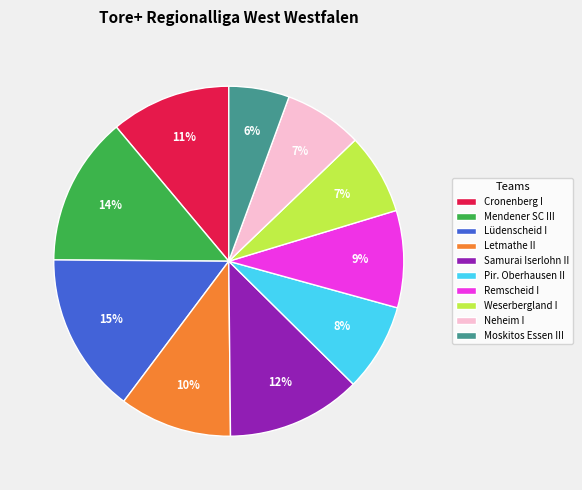

The Samurai Iserlohn II slice represents 12% of the pie. True or false?

True